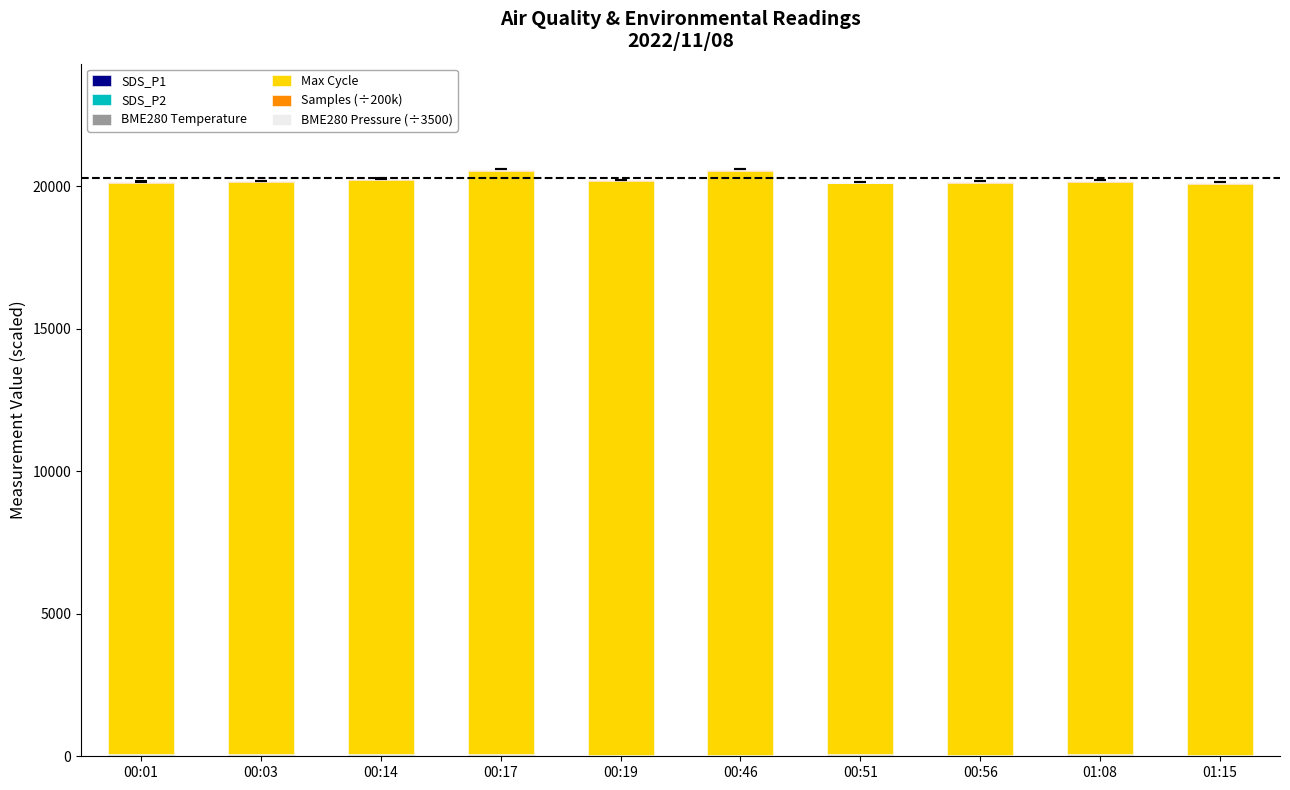

Are the bars horizontal?

No